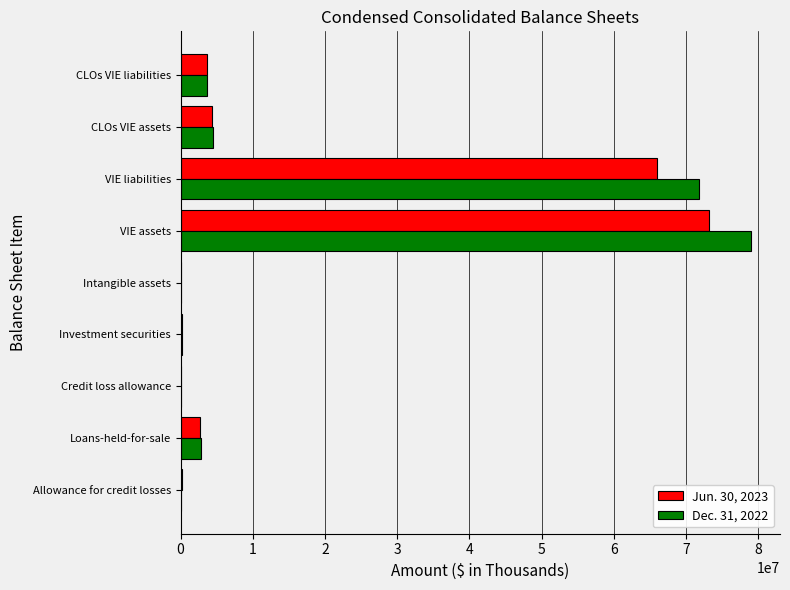

Is the value of Jun. 30, 2023 at Intangible assets greater than the value of Dec. 31, 2022 at CLOs VIE assets?

No